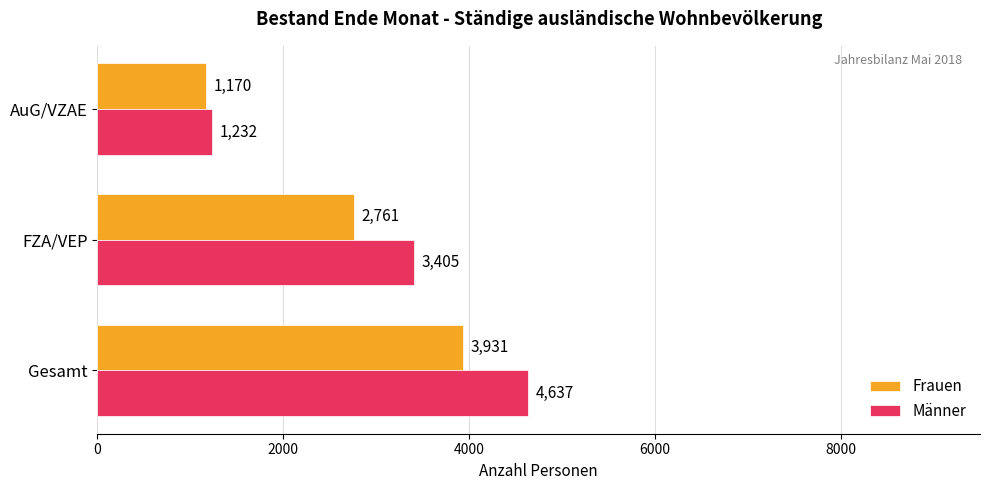

What is the smallest value displayed?

1170